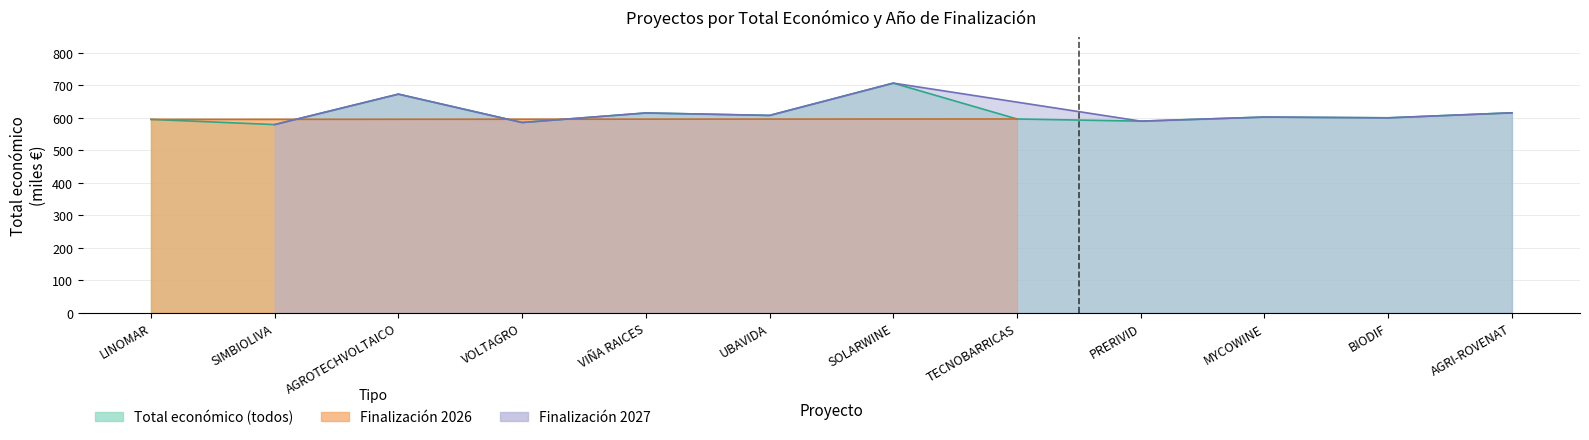

What is the approximate value at AGRI-ROVENAT?

615.4